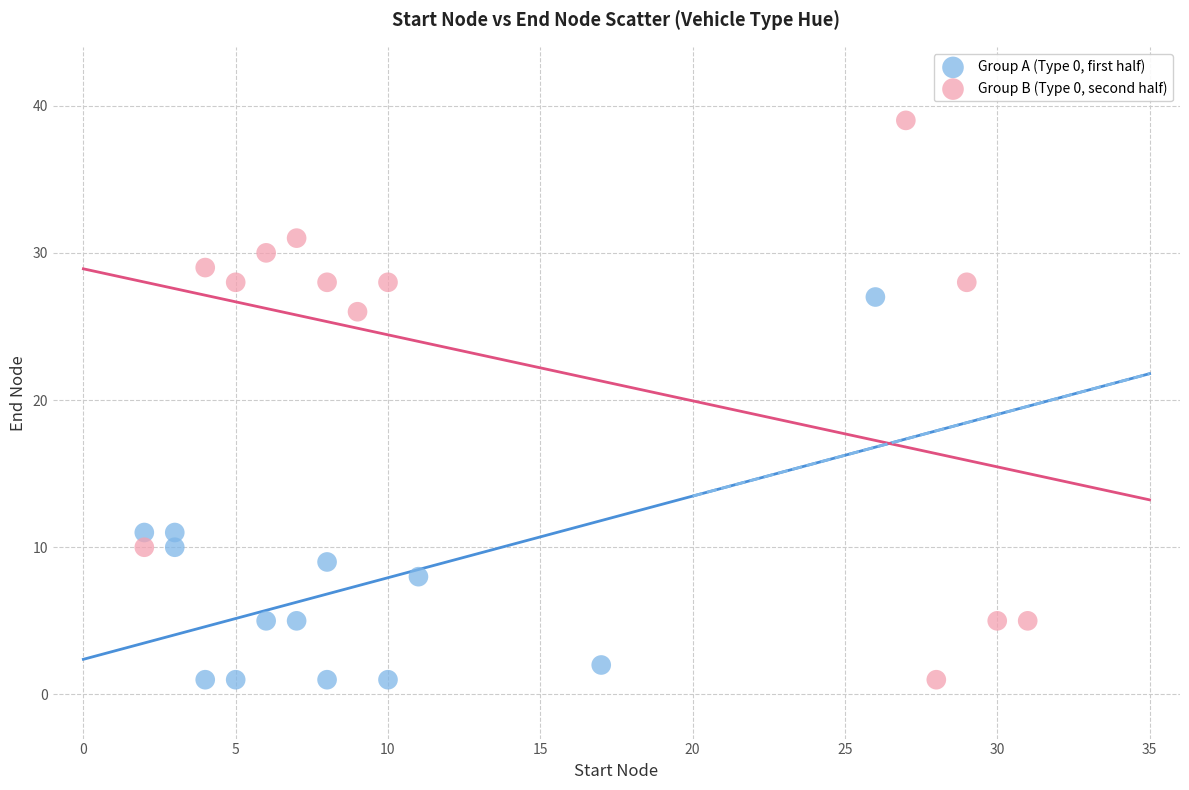

Which series has the widest spread of Y values?

Group B (Type 0, second half)